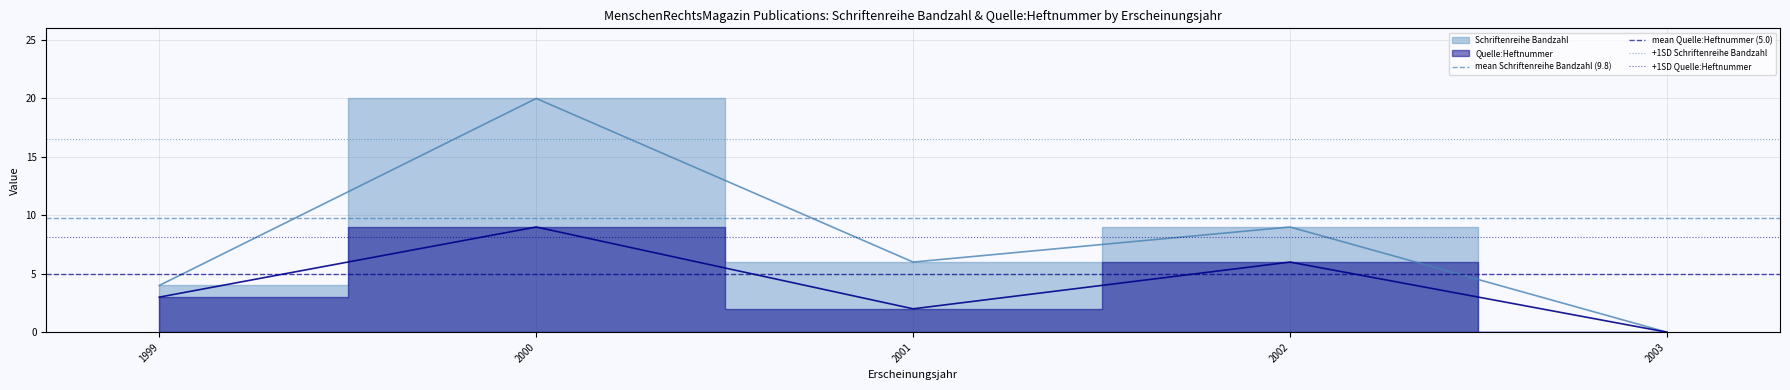

The mean Schriftenreihe Bandzahl (9.8) series shows 2.6 at 1999. True or false?

False